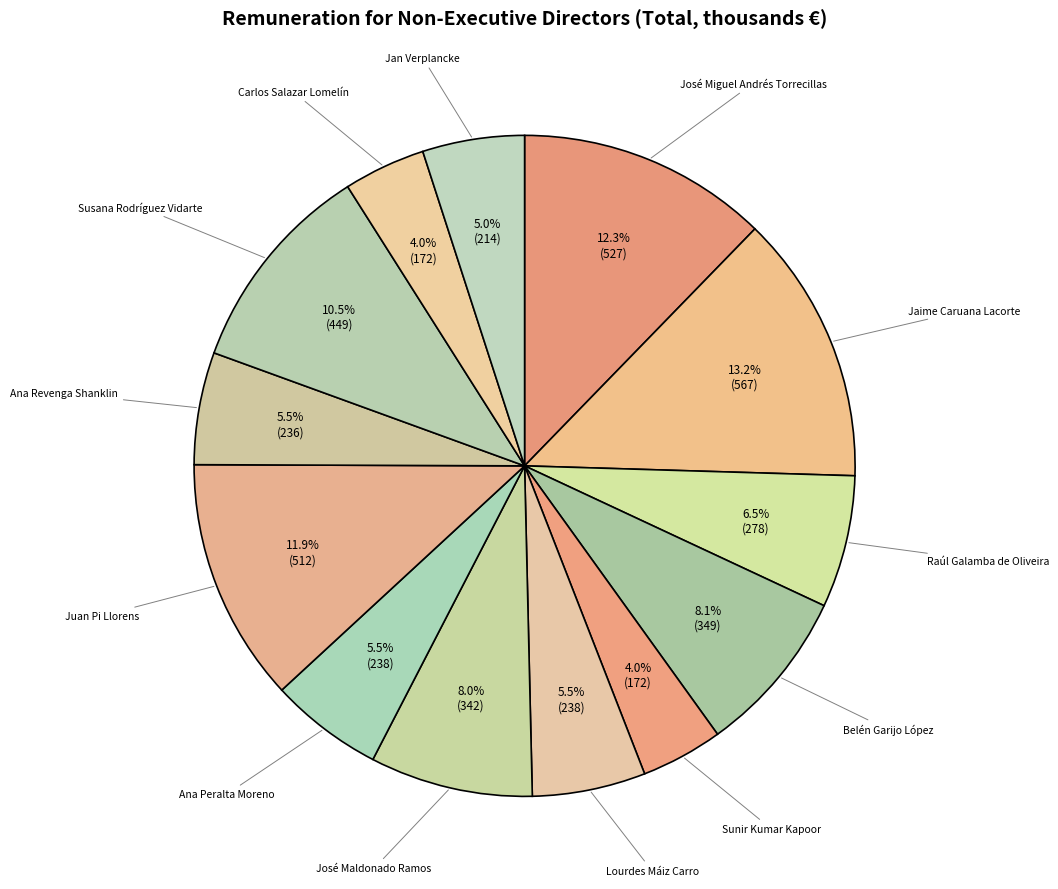

Is the sum of Juan Pi Llorens and Lourdes Máiz Carro greater than half?

No